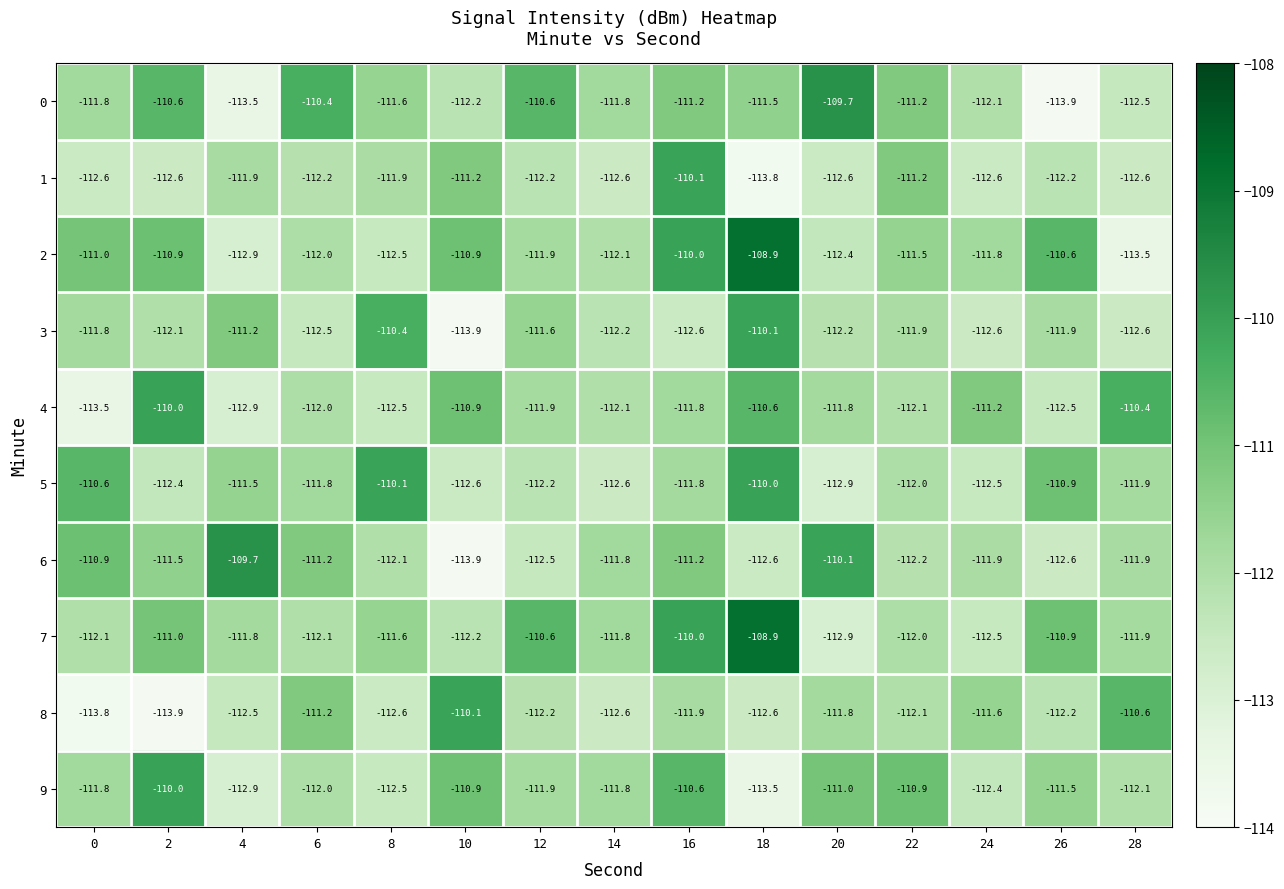

How many distinct data groups are displayed?

10